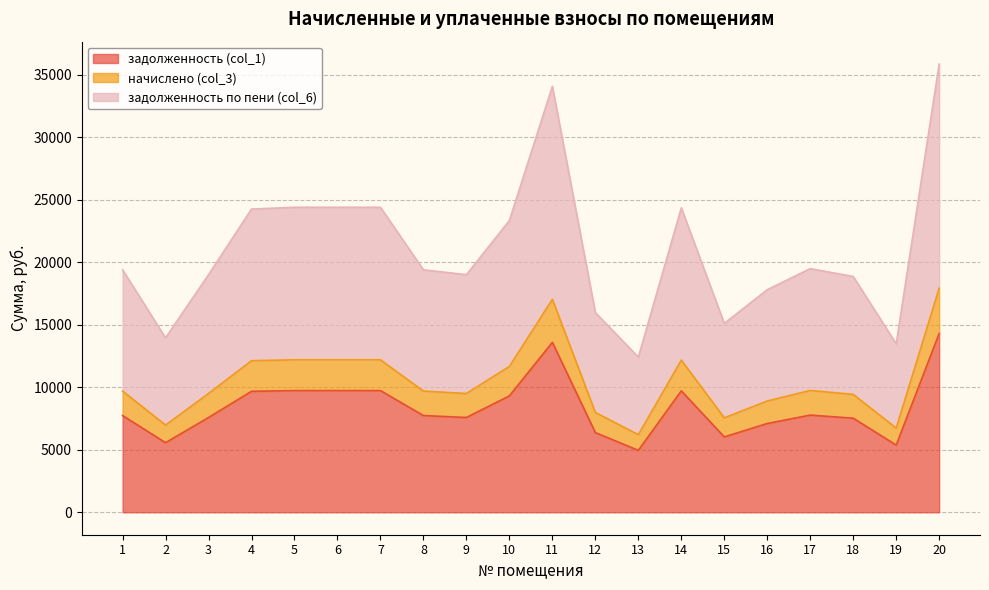

What are all the series names shown in the legend?

задолженность (col_1), начислено (col_3), задолженность по пени (col_6)